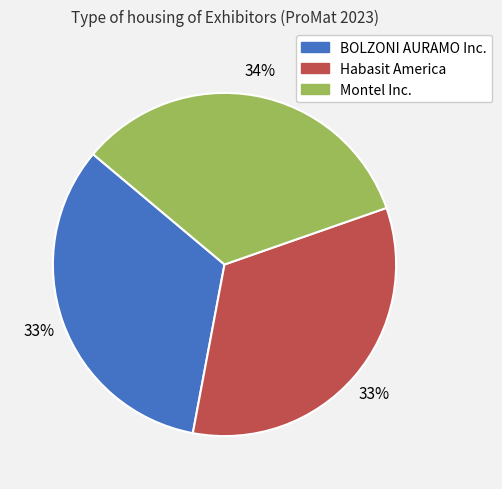

Is it true that Montel Inc. is 34% of the pie?

True